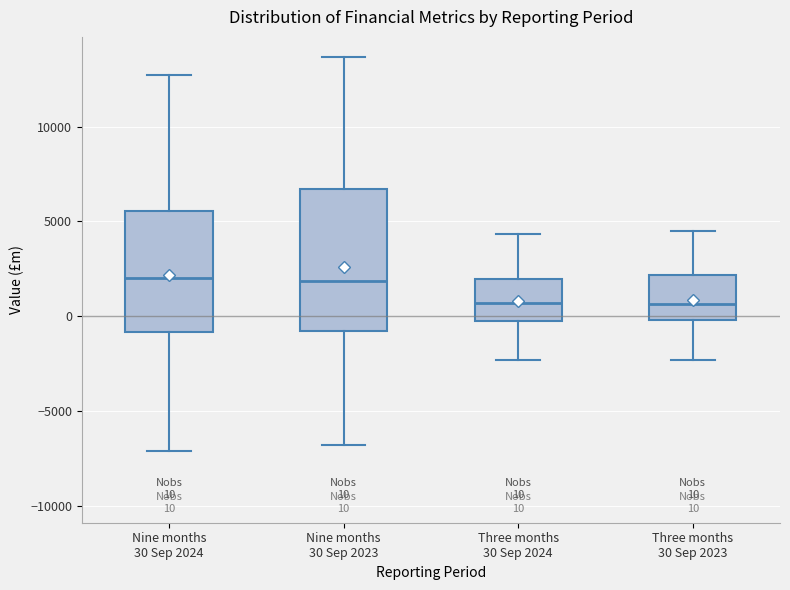

Comparing the boxes themselves (not the whiskers), which one is the tallest?

Nine months 30 Sep 2023